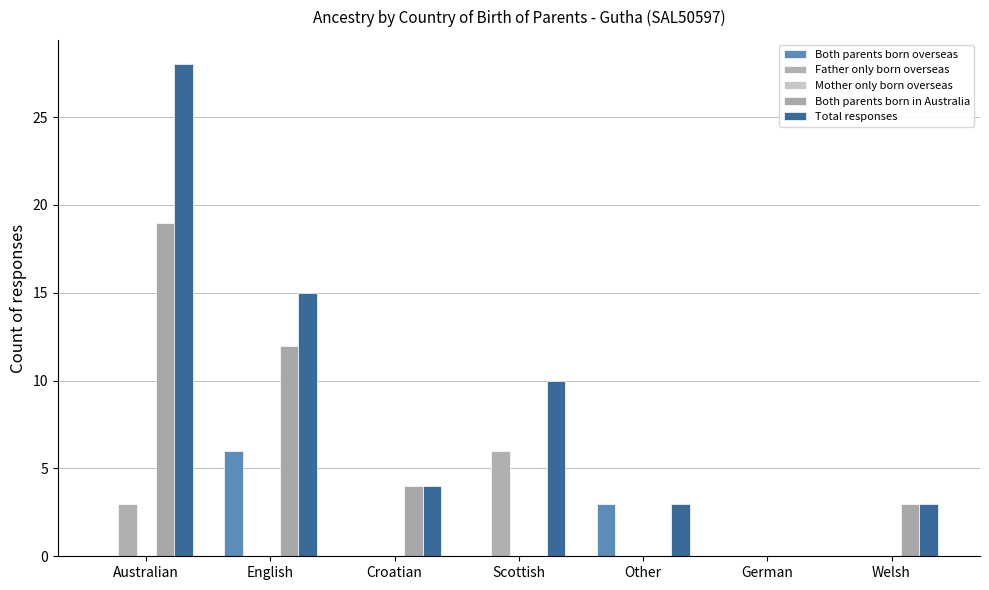

Reading right to left, extract all data points from this chart.

Both parents born overseas: 0	0	3	0	0	6	0
Father only born overseas: 0	0	0	6	0	0	3
Mother only born overseas: 0	0	0	0	0	0	0
Both parents born in Australia: 3	0	0	0	4	12	19
Total responses: 3	0	3	10	4	15	28